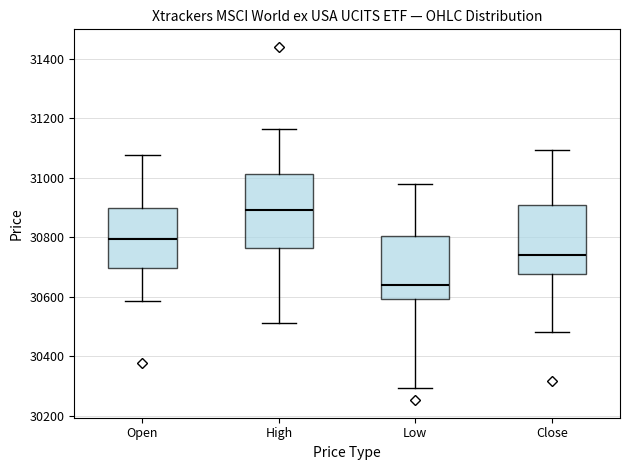

Reading left to right, read every box against the y-axis: the position of its median line, the range the box covers, and the ends of its whiskers. The values are not printed on the chart, so give them approximately, as read against the axis.

Open: median 30800, box 30700 to 30900, whiskers 30580 to 31080
High: median 30900, box 30760 to 31020, whiskers 30520 to 31160
Low: median 30640, box 30600 to 30800, whiskers 30300 to 30980
Close: median 30740, box 30680 to 30900, whiskers 30480 to 31100